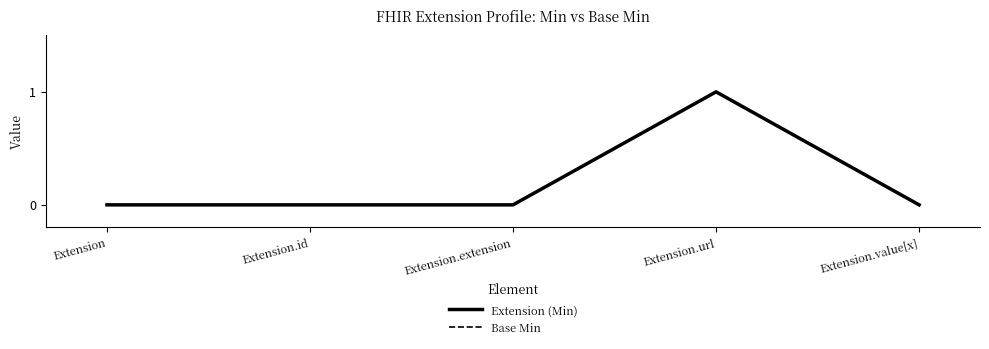

Does the chart display data point markers on the line(s)?

No